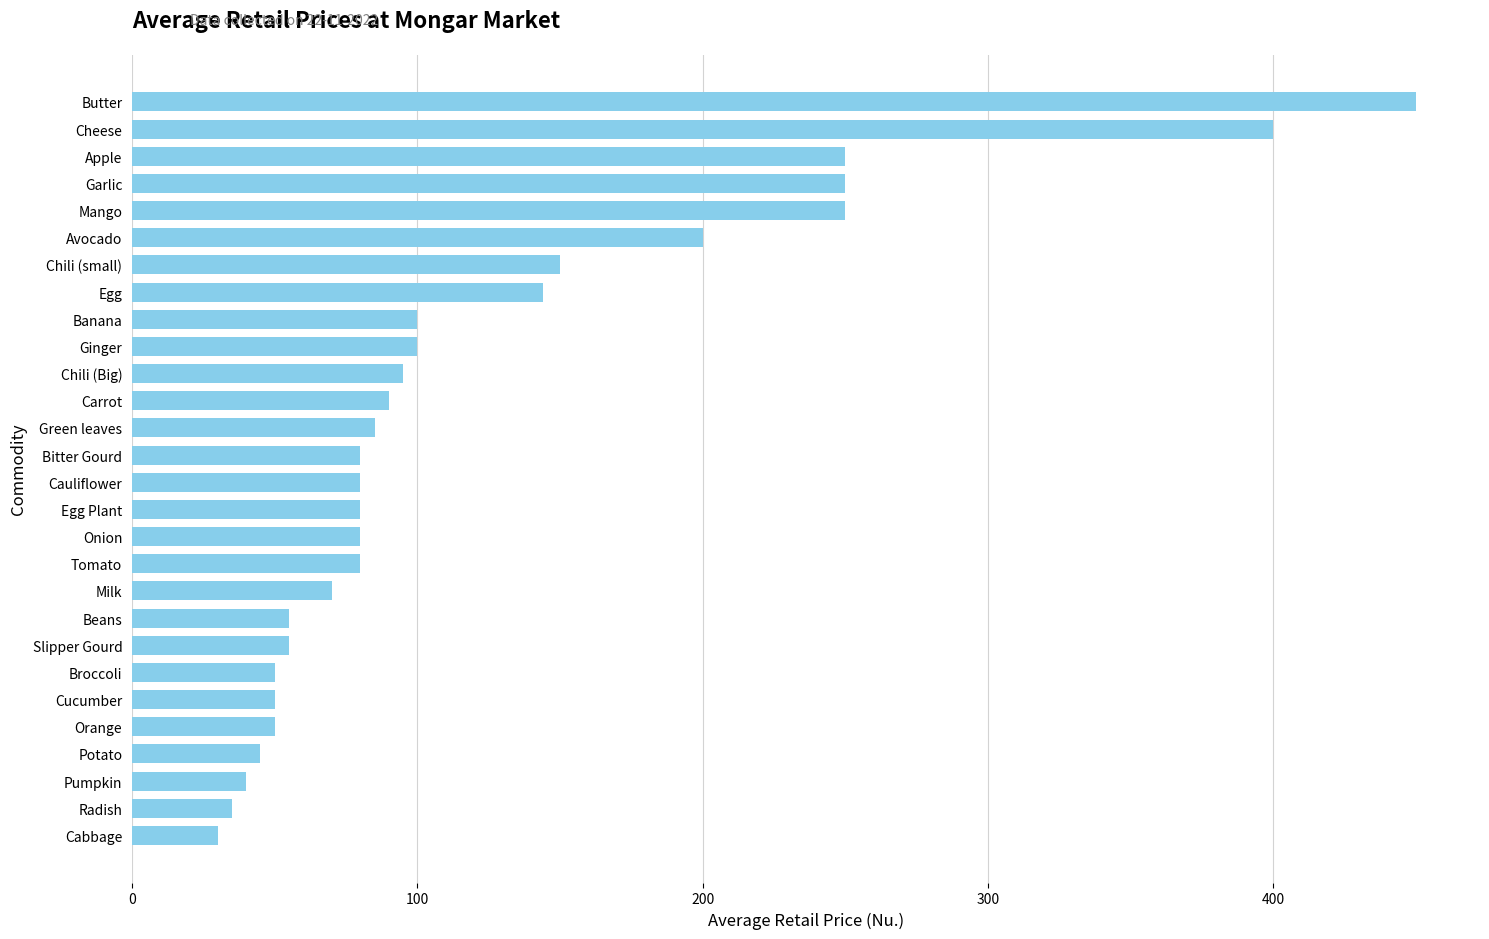

Reading bottom to top, list all the values displayed in this chart.

Cabbage=30	Radish=35	Pumpkin=40	Potato=45	Orange=50	Cucumber=50	Broccoli=50	Slipper Gourd=55	Beans=55	Milk=70	Tomato=80	Onion=80	Egg Plant=80	Cauliflower=80	Bitter Gourd=80	Green leaves=85	Carrot=90	Chili (Big)=95	Ginger=100	Banana=100	Egg=144	Chili (small)=150	Avocado=200	Mango=250	Garlic=250	Apple=250	Cheese=400	Butter=450